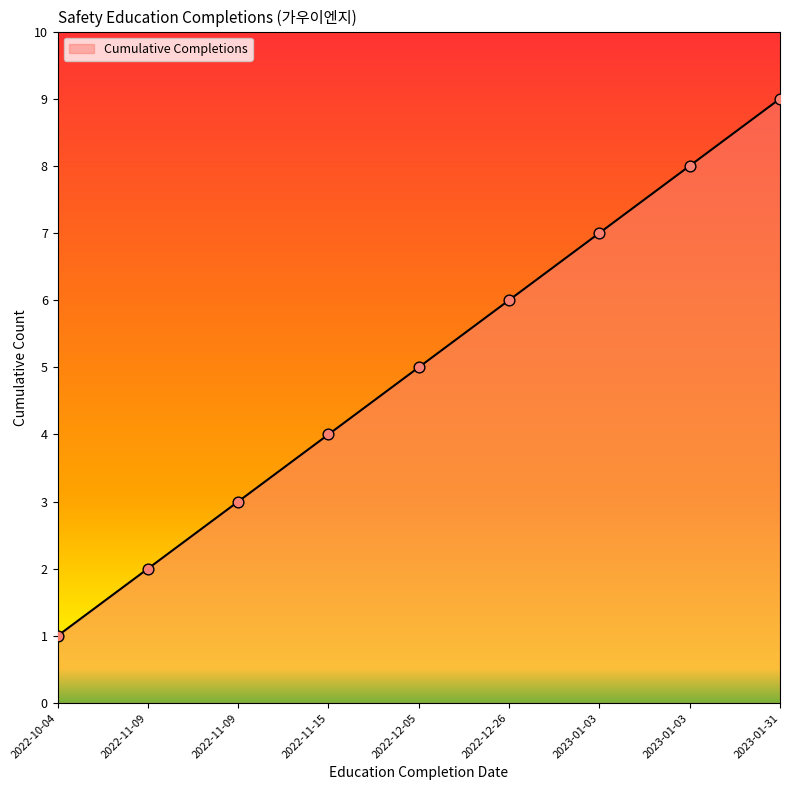

Between 2023-01-03 and 2022-10-04, which is larger?

2023-01-03